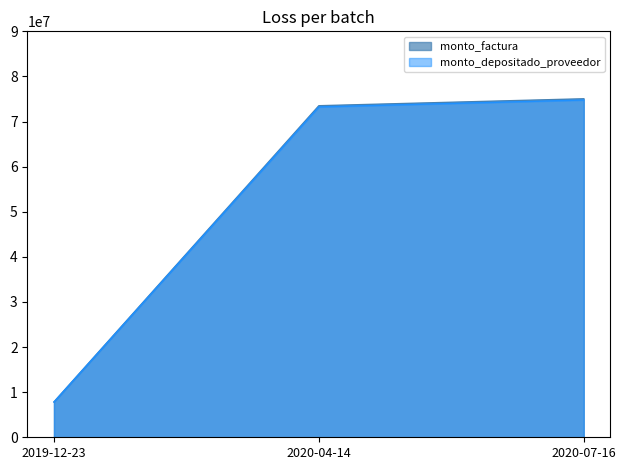

Rank the categories by monto_factura value from lowest to highest.

2019-12-23, 2020-04-14, 2020-07-16